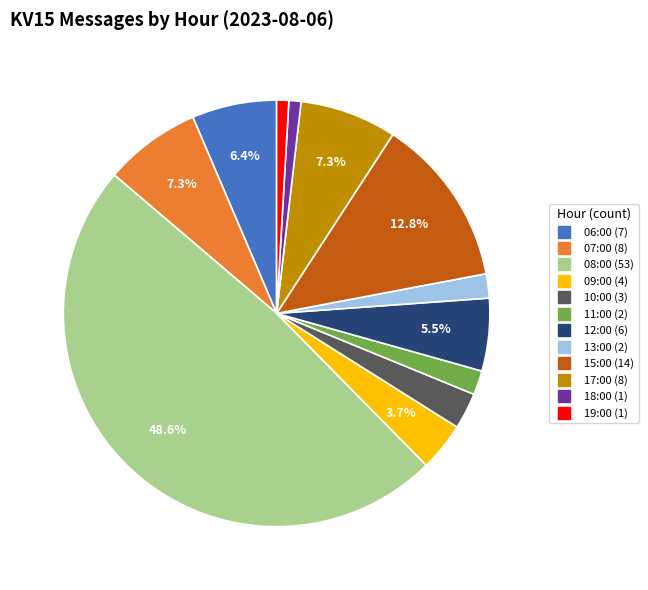

Which category has the biggest portion of the pie?

08:00